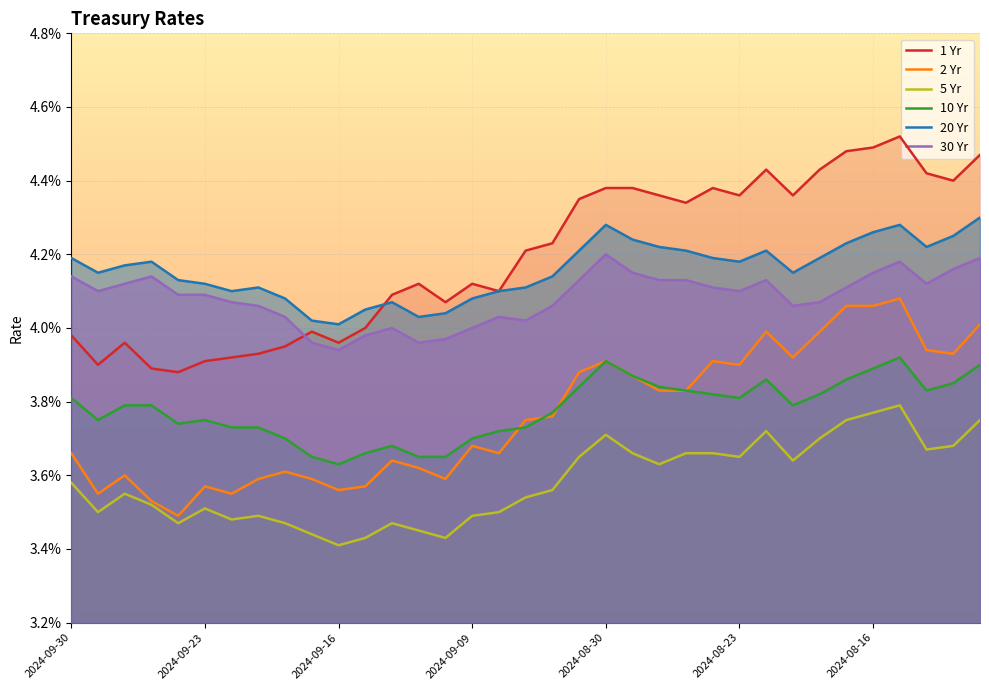

True or false: 5 Yr and 20 Yr intersect in this chart.

False